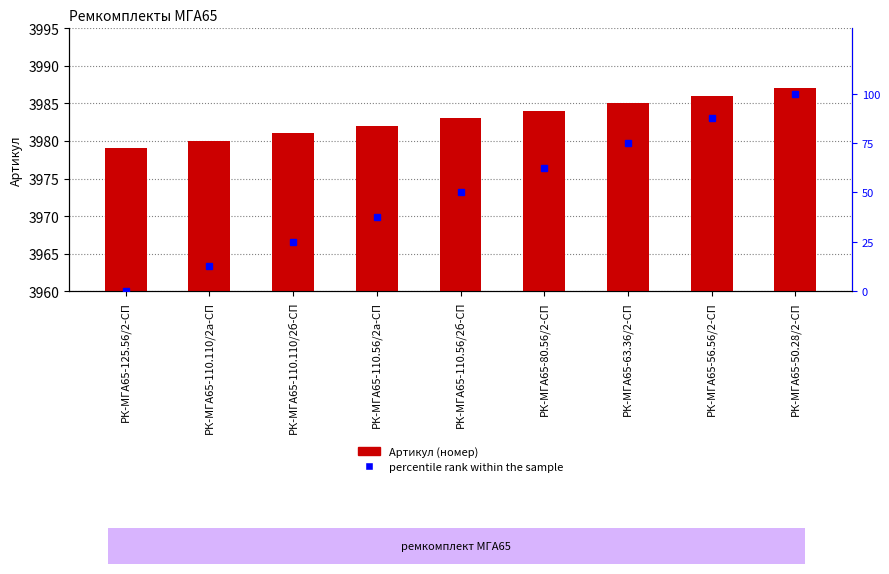

What position from the left is РК-МГА65-63.36/2-СП?

7